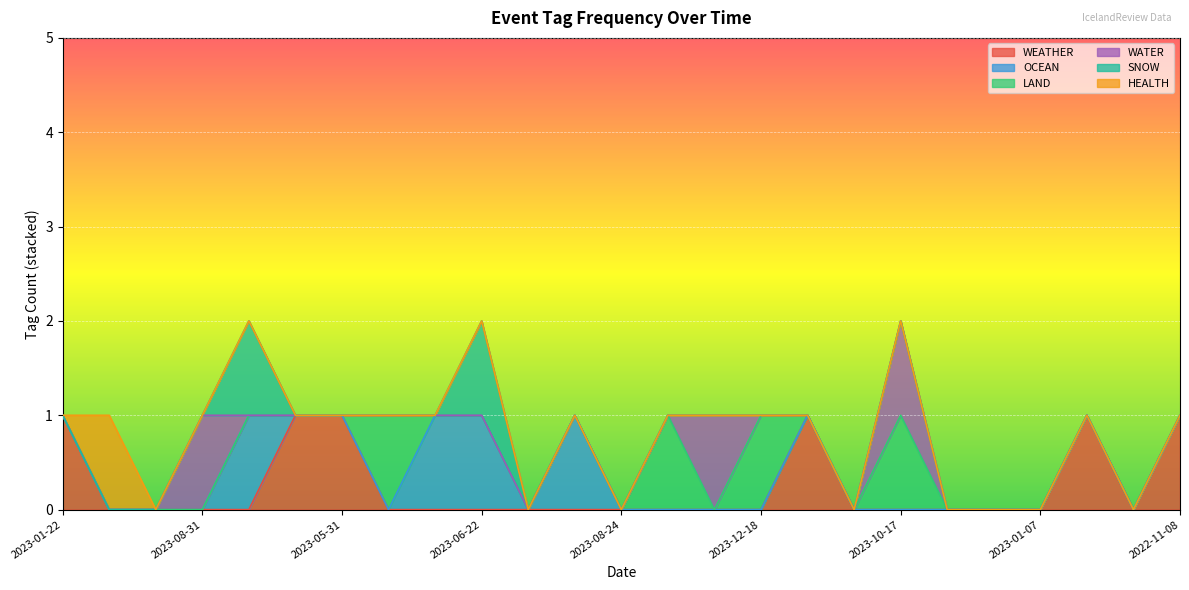

What is the total value across all series at 2022-07-27?

1